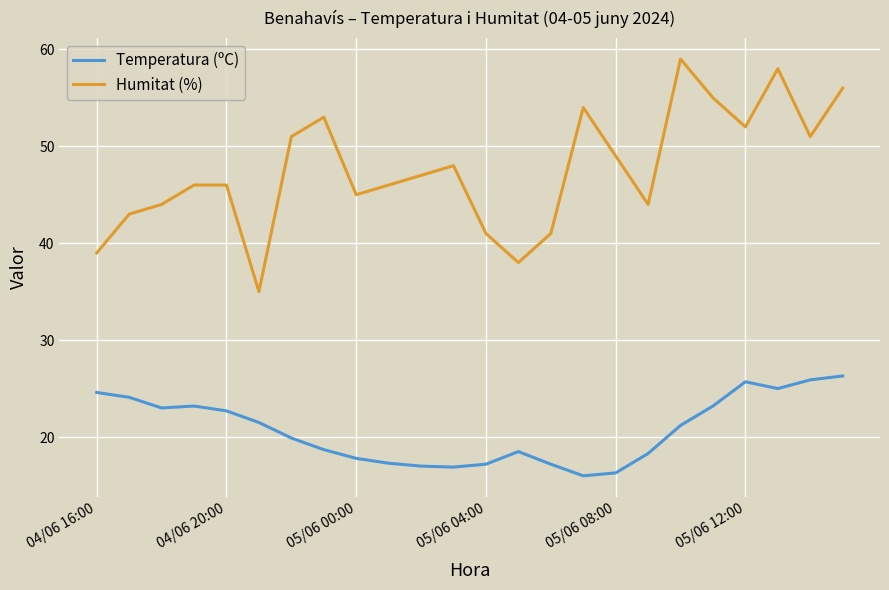

How many lines are shown in the chart?

2